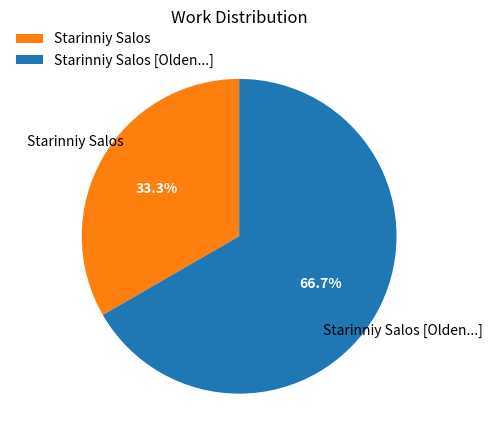

Rank the categories by value from highest to lowest.

Starinniy Salos [Olden...], Starinniy Salos